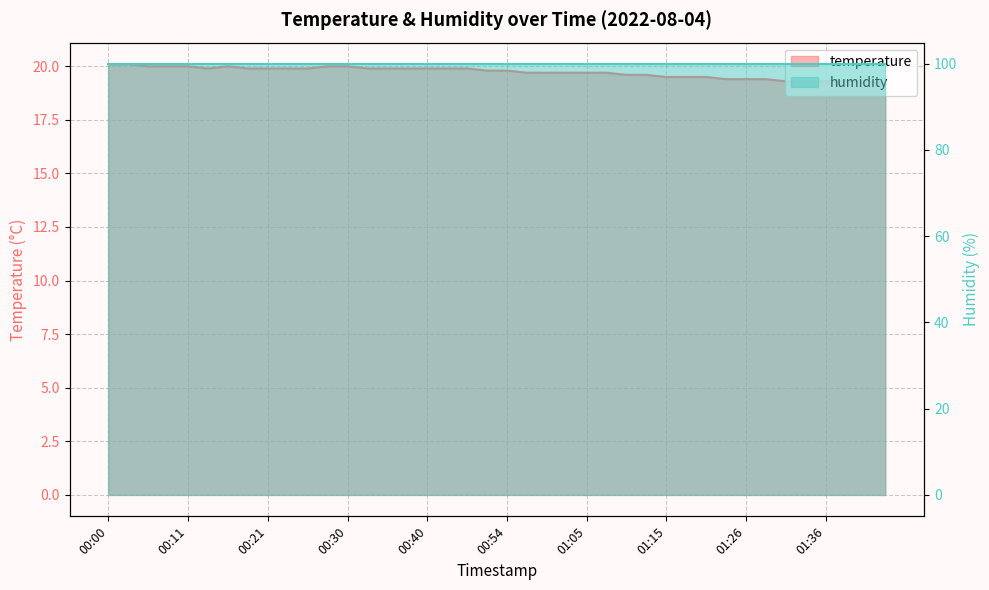

How many points are higher than both their immediate neighbors (excluding endpoints)?

1